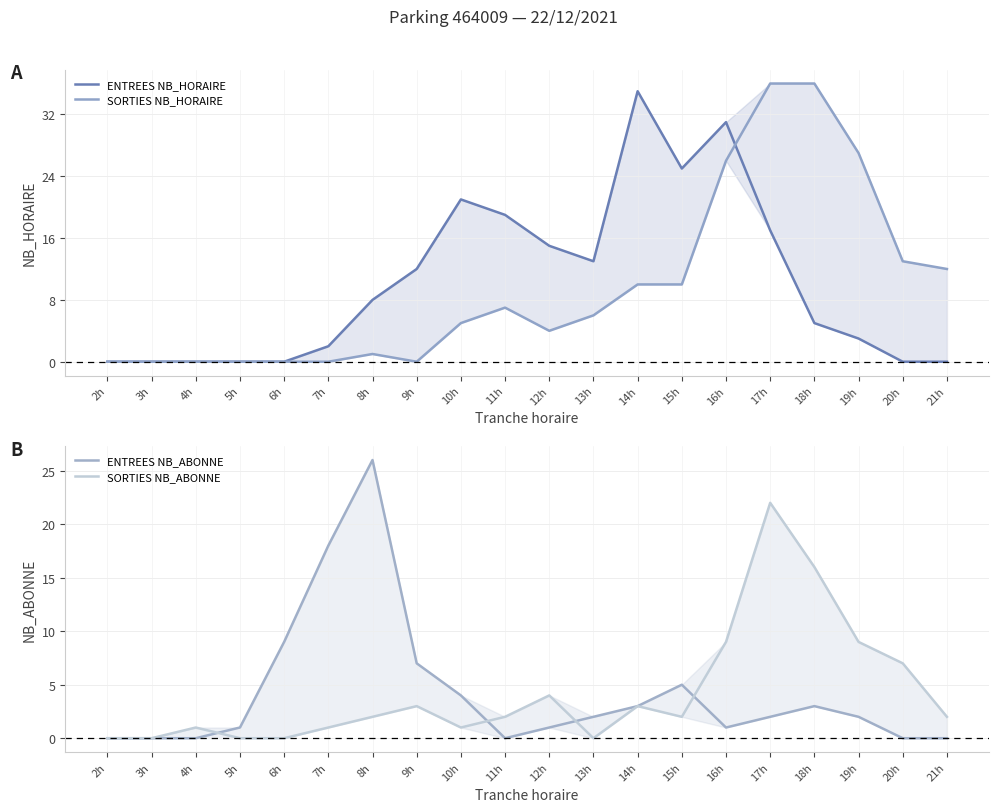

What is the difference between the second highest and second lowest values in the SORTIES NB_HORAIRE series?

36